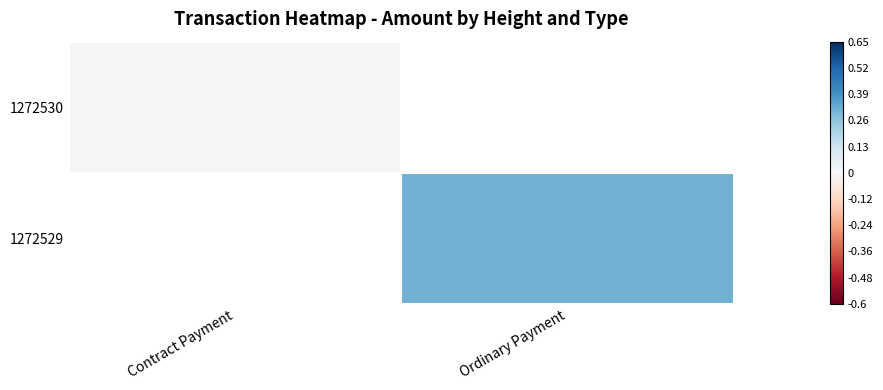

How many values in the 1272529 series exceed 0?

1